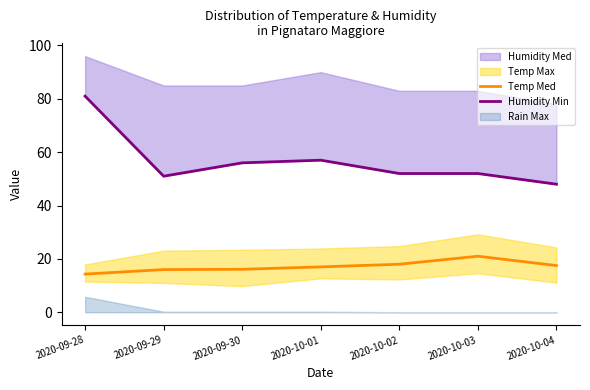

At which label does Temp Med first exceed 17?

2020-10-02